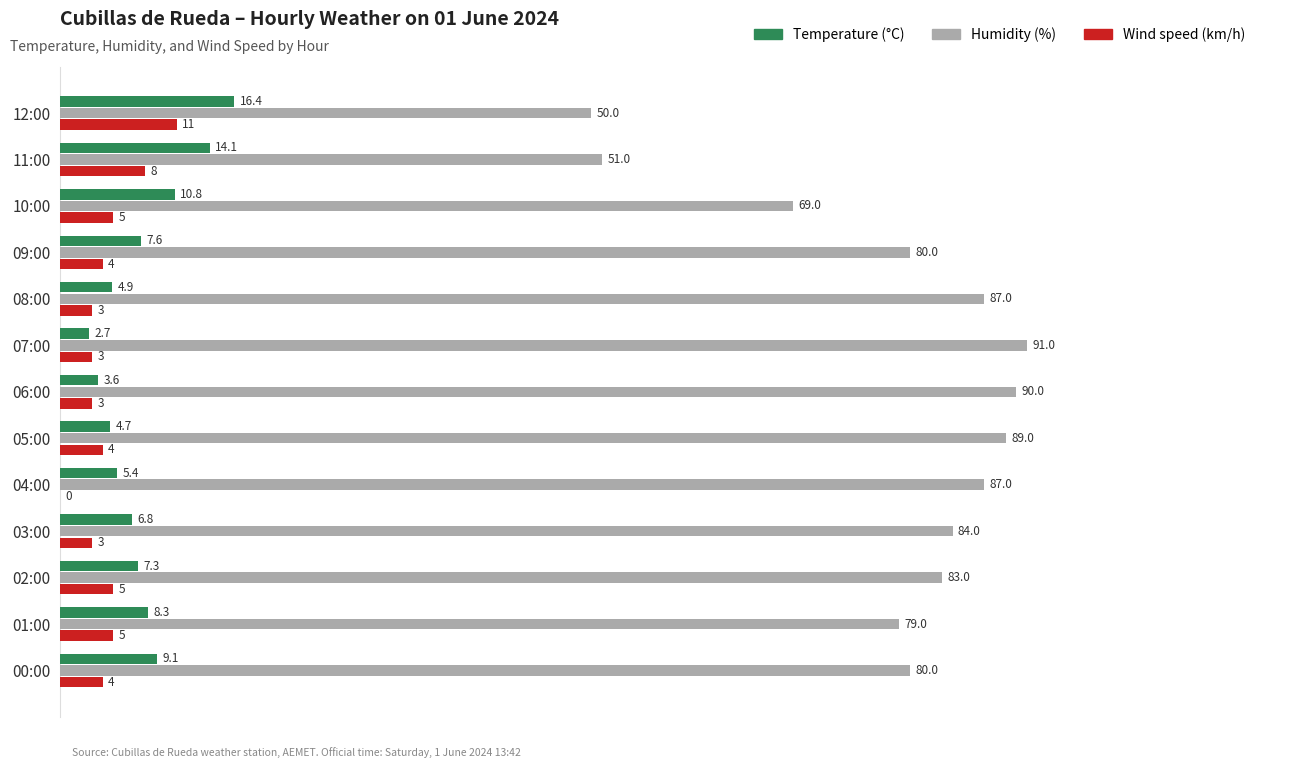

Is the value of Humidity (%) at 05:00 greater than the value of Temperature (°C) at 11:00?

Yes